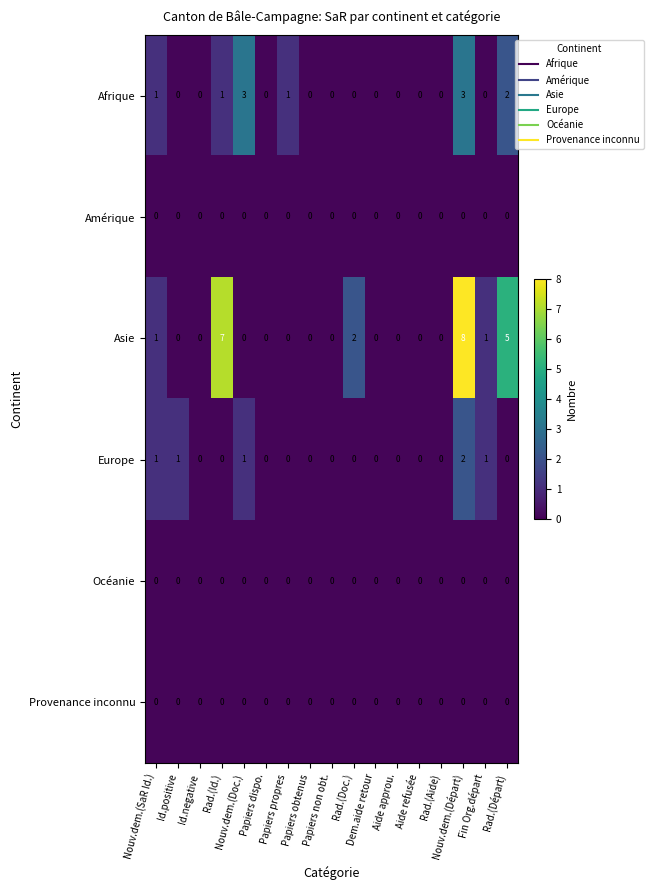

The Afrique series shows 1 at Rad.(Départ). True or false?

False